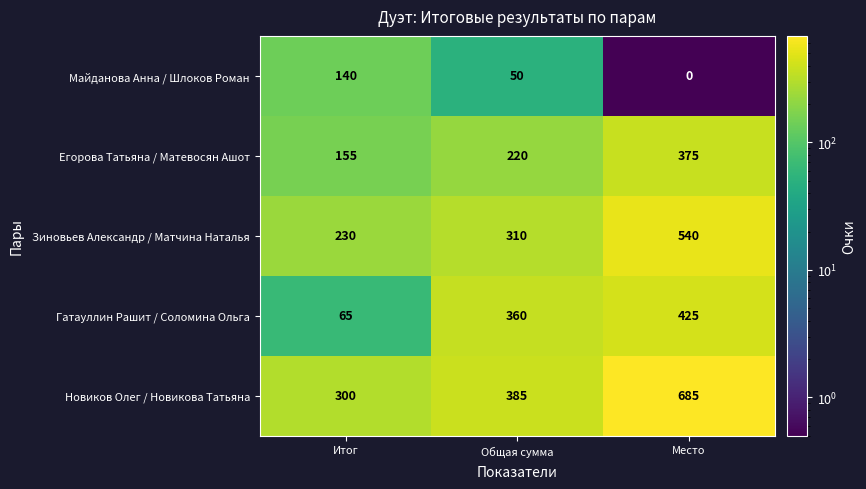

What is the difference between the Гатауллин Рашит / Соломина Ольга values at Итог and Место?

360